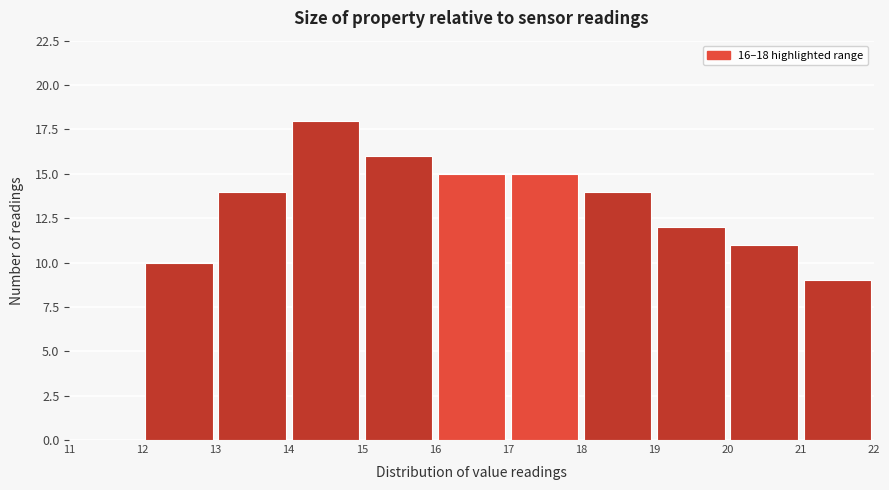

Which range on the x-axis has the tallest bar?

14 to 15